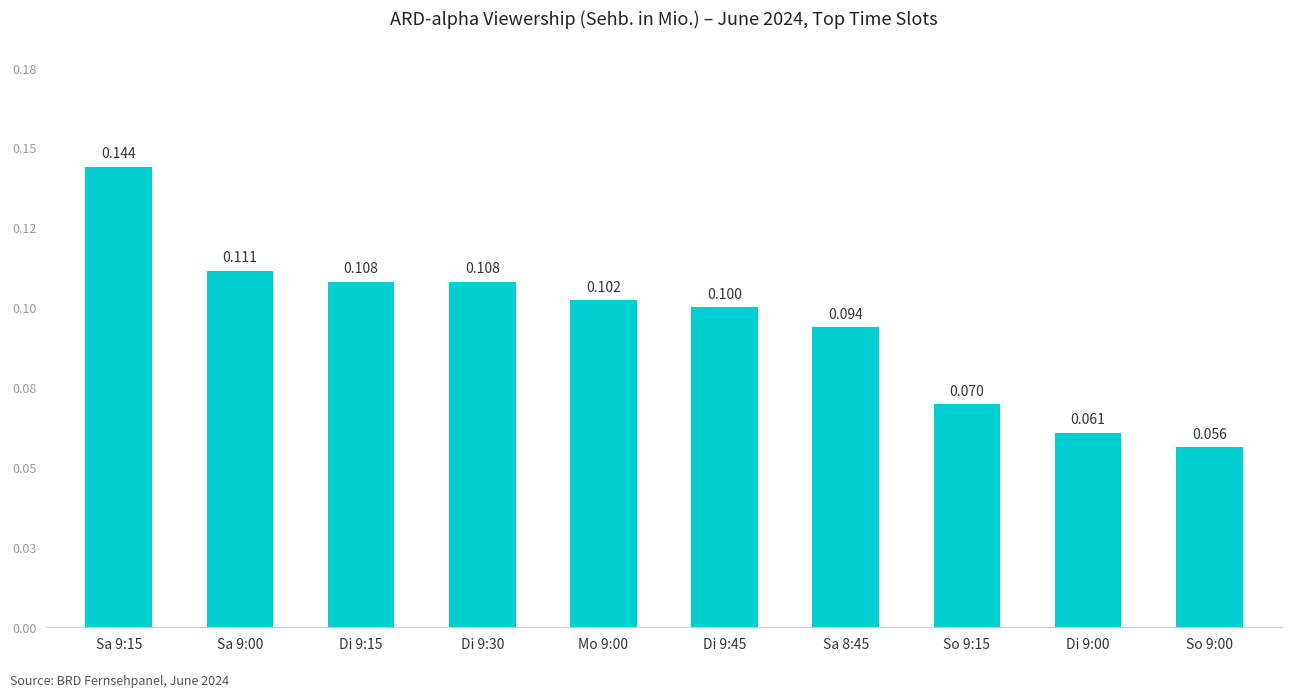

Does the chart contain stacked bars?

No